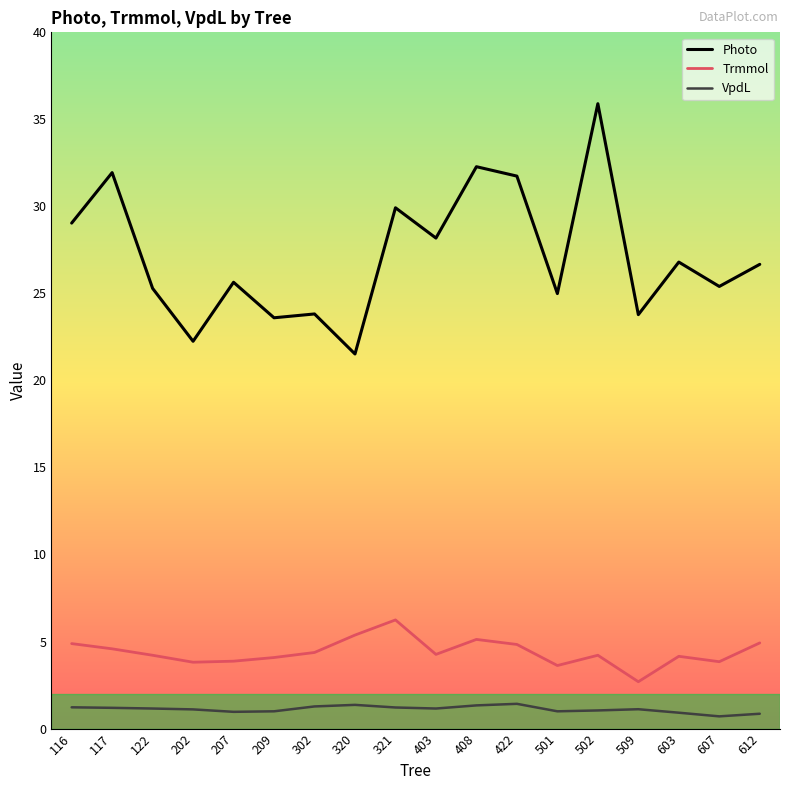

What is the difference between the Trmmol values at 612 and 509?

2.2